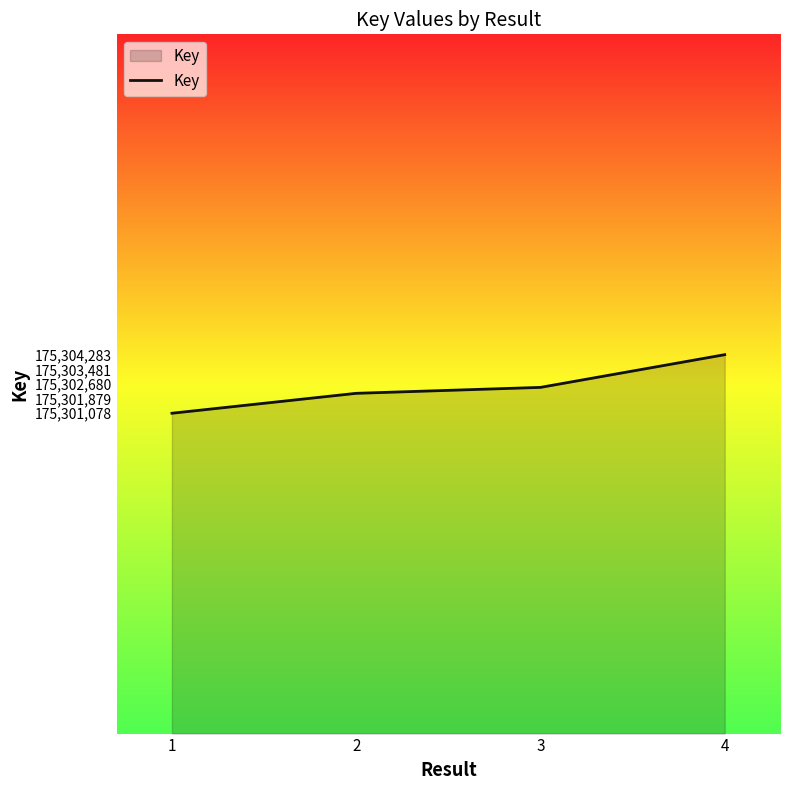

How many lines are shown in the chart?

1